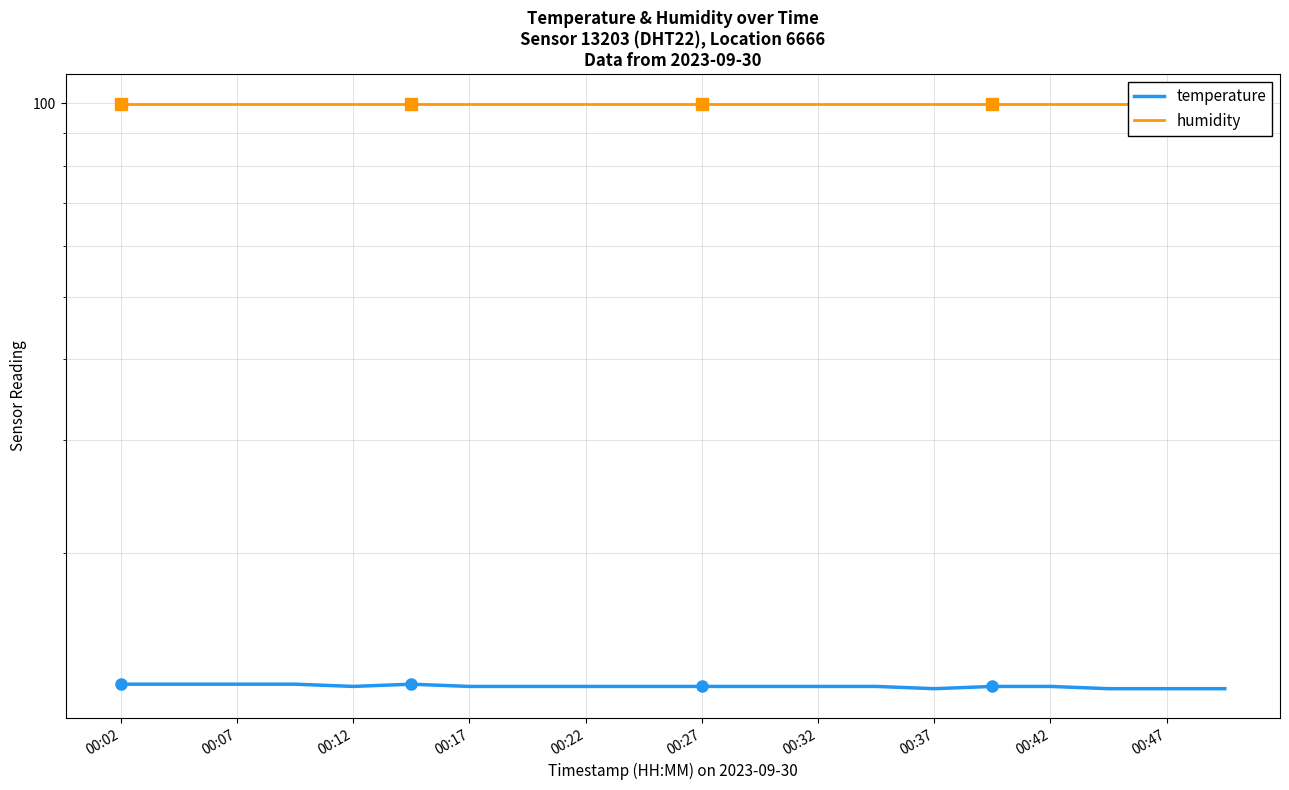

How many temperature values are between 12 and 13?

20